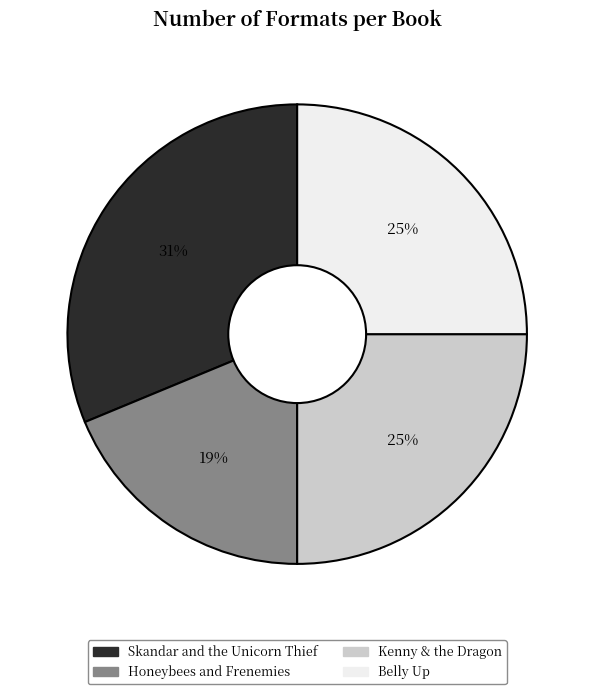

The Skandar and the Unicorn Thief slice represents 43% of the pie. True or false?

False